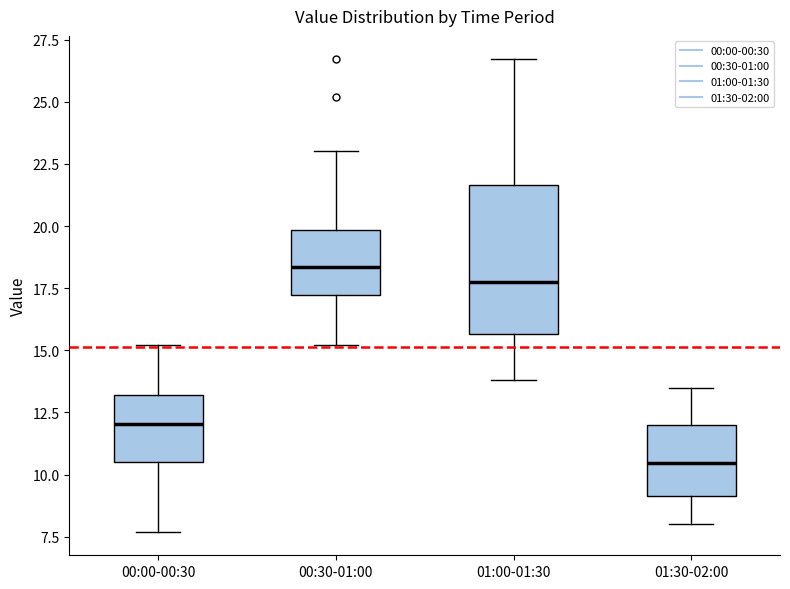

Reading left to right, read every box against the y-axis: the position of its median line, the range the box covers, and the ends of its whiskers. The values are not printed on the chart, so give them approximately, as read against the axis.

00:00-00:30: median 12.0, box 10.5 to 13.0, whiskers 7.5 to 15.0
00:30-01:00: median 18.5, box 17.0 to 20.0, whiskers 15.0 to 23.0
01:00-01:30: median 18.0, box 15.5 to 21.5, whiskers 14.0 to 26.5
01:30-02:00: median 10.5, box 9.0 to 12.0, whiskers 8.0 to 13.5